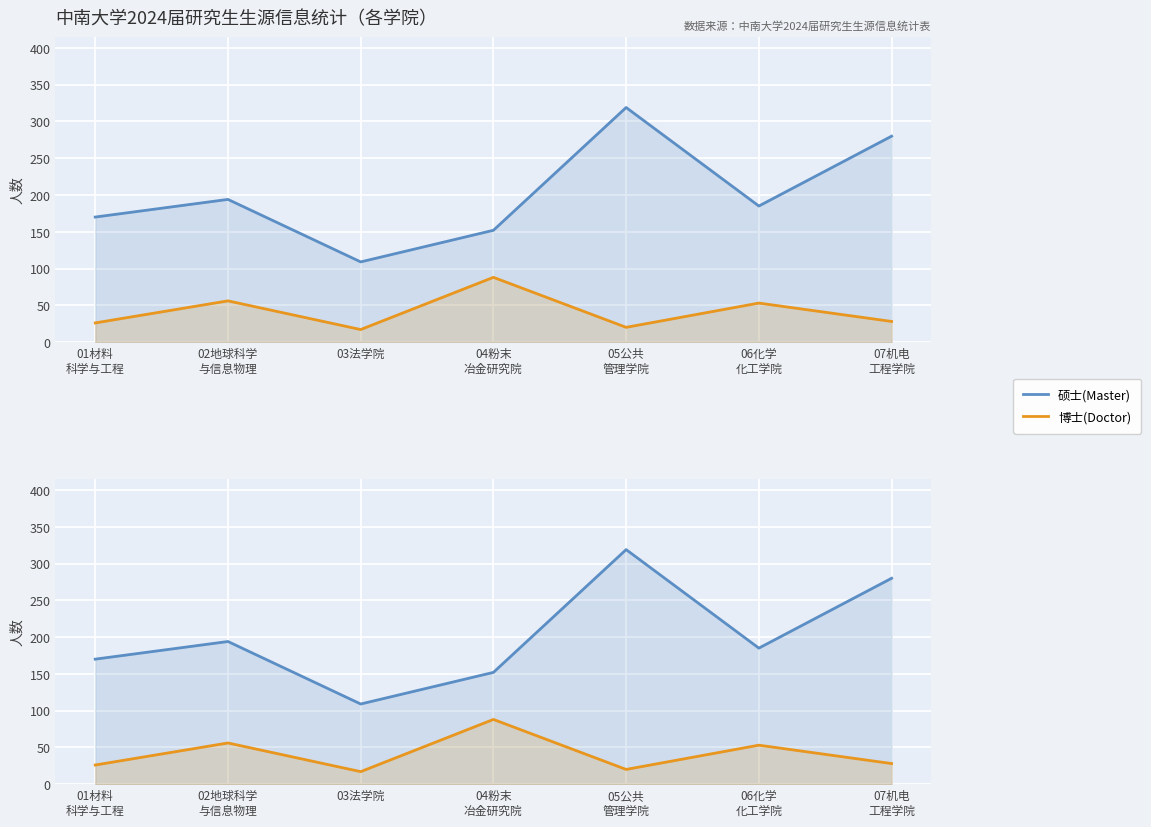

Reading right to left, what are all the values shown in this chart?

硕士(Master): 280	185	319	152	109	194	170
博士(Doctor): 28	53	20	88	17	56	26